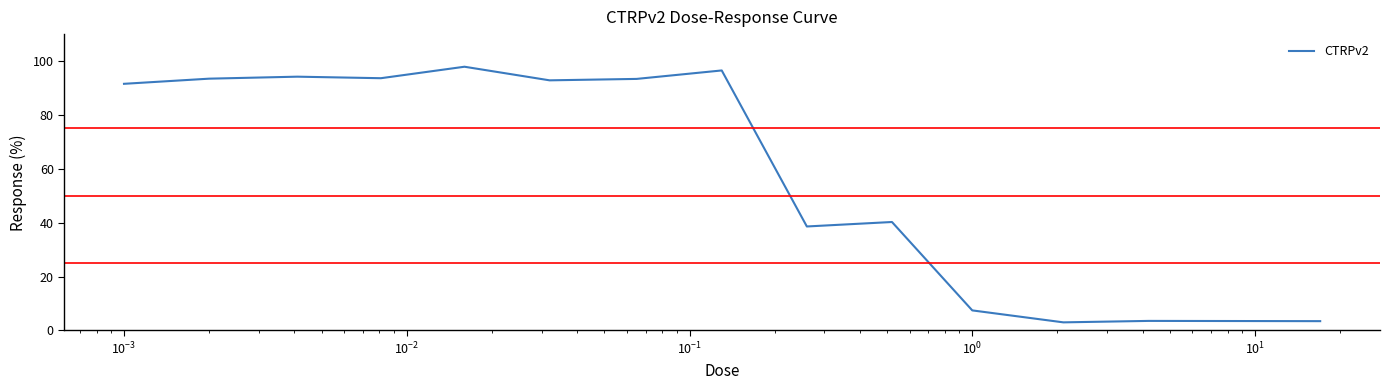

What is the difference between the maximum and minimum values?

94.9